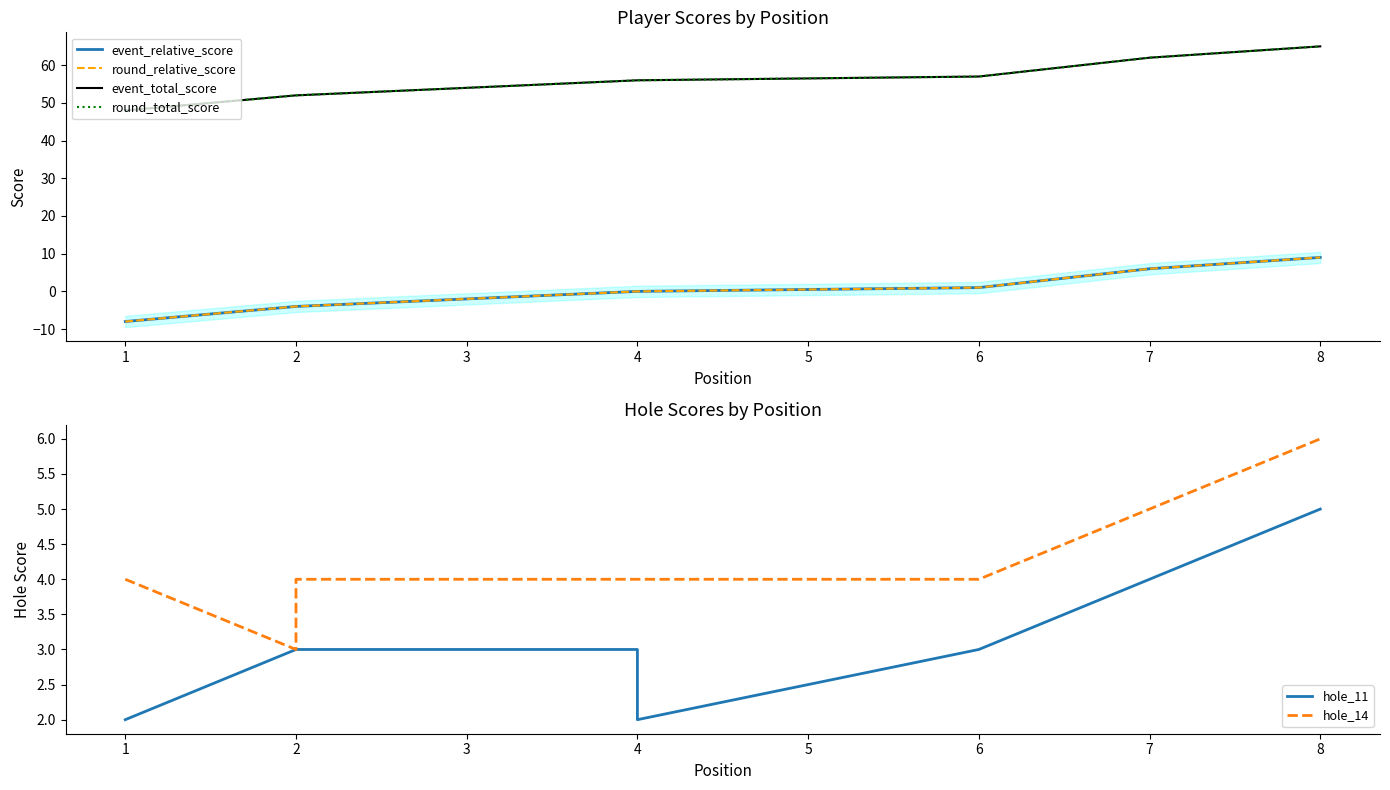

True or false: event_total_score and hole_11 cross at least once.

False